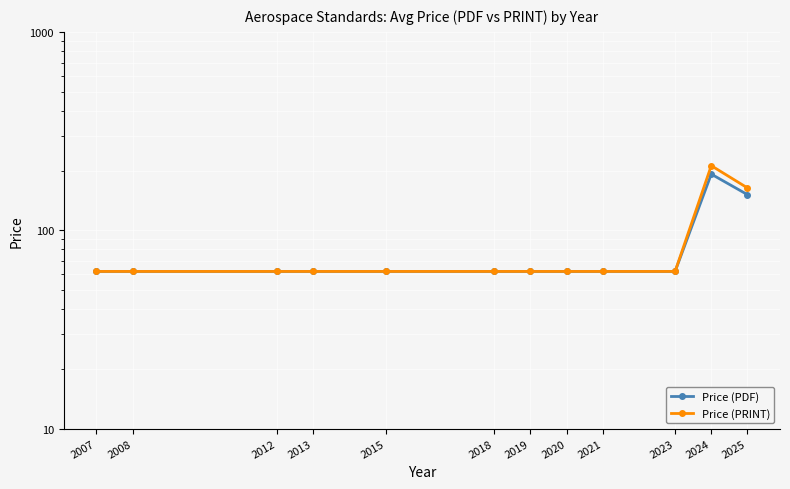

Between 2021 and 2015, which is larger?

2021